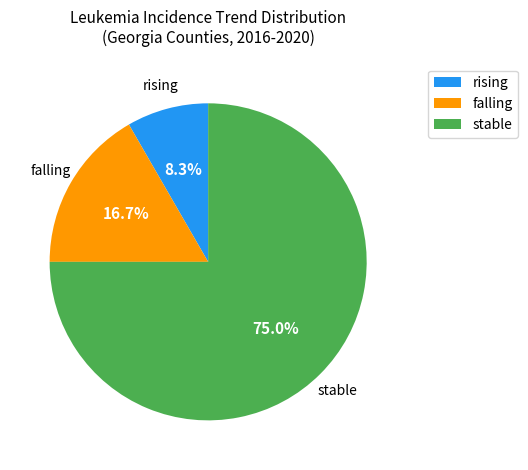

What is the smallest slice in the pie chart?

rising